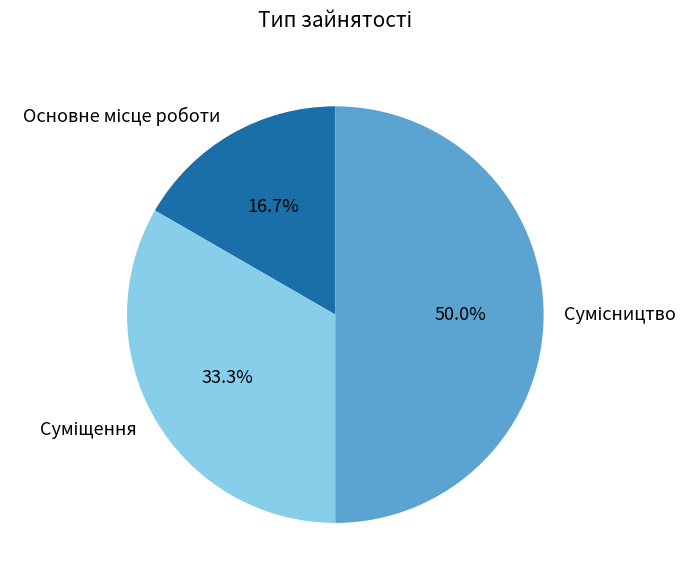

Count the number of slices in the pie.

3